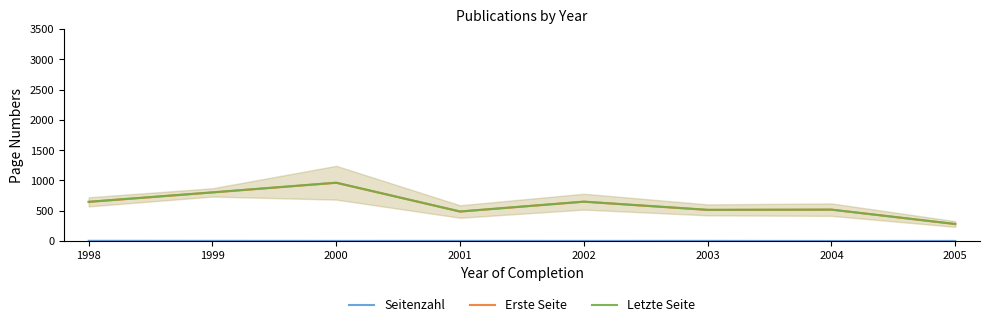

Is it true that Erste Seite equals 224.7 at 1999?

False